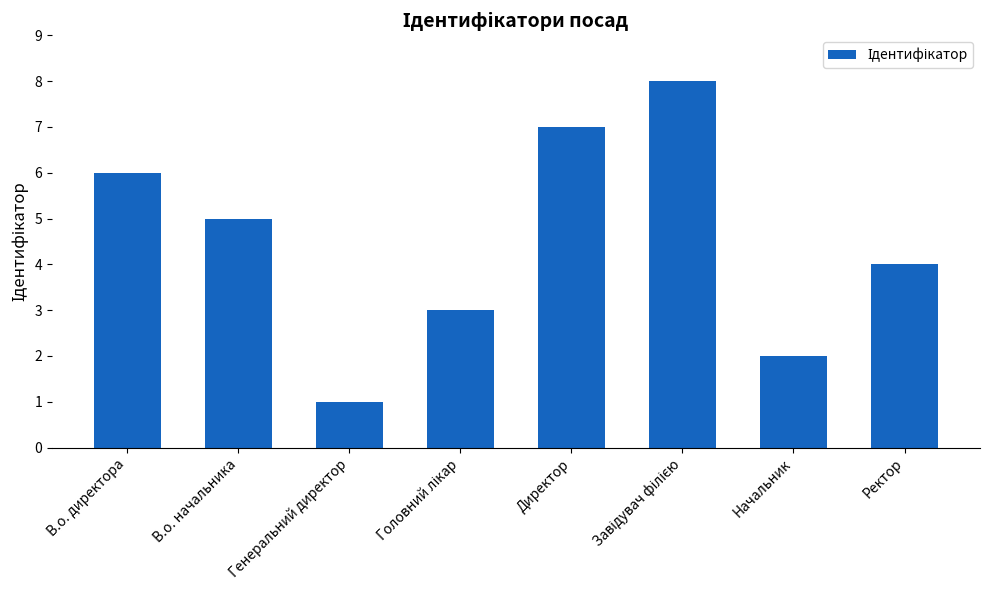

What is the label of the 8th bar from the left?

Ректор